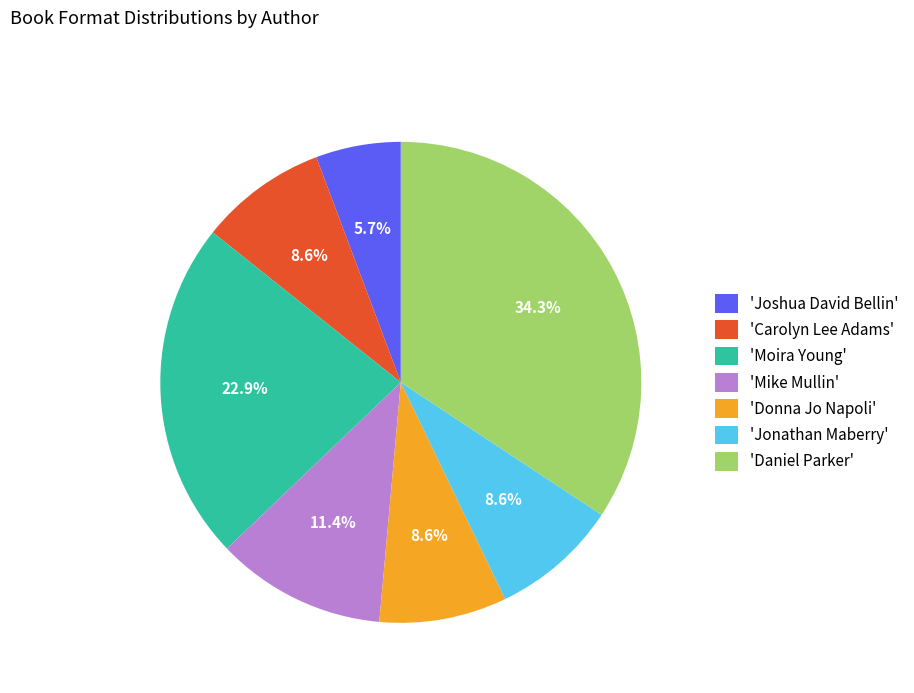

Approximately how many times larger is the value at 'Daniel Parker' compared to 'Jonathan Maberry'?

4.0